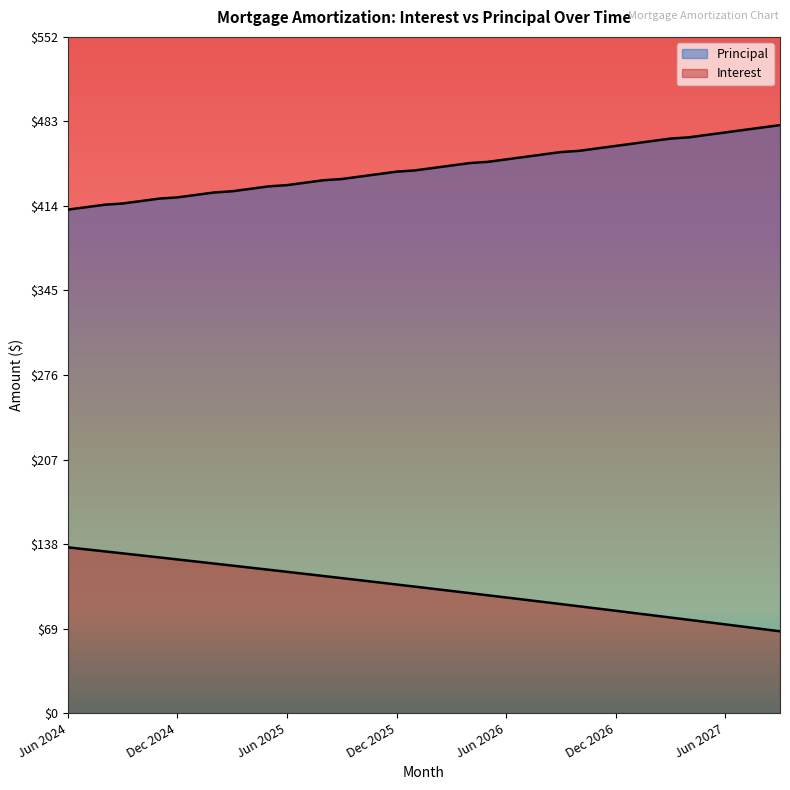

Which series has the largest range (max minus min)?

Principal